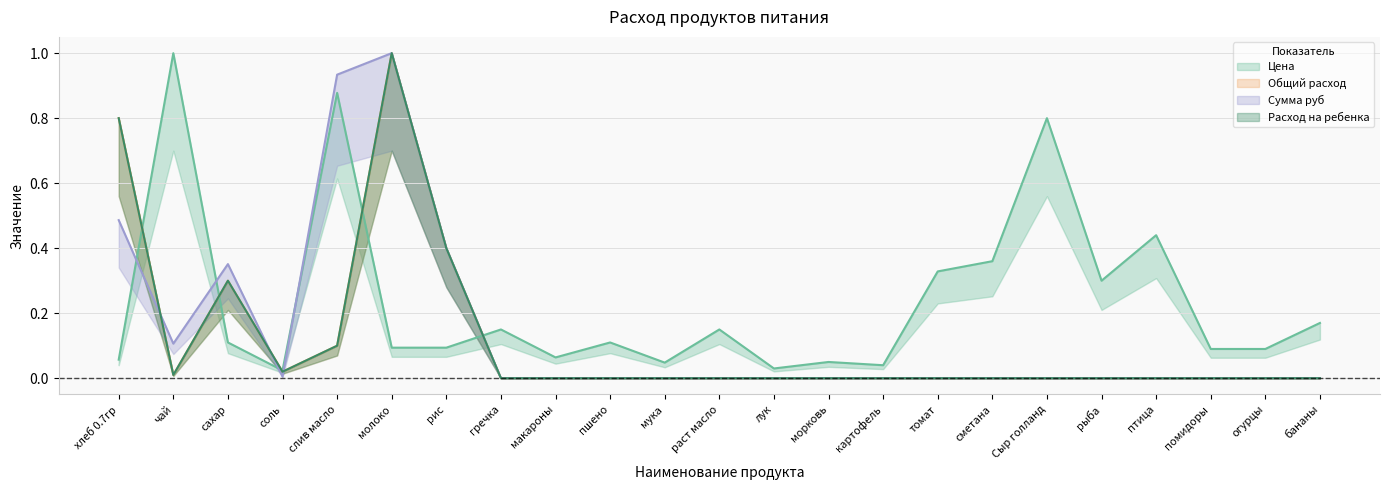

The Сумма руб series shows 0.0 at огурцы. True or false?

True